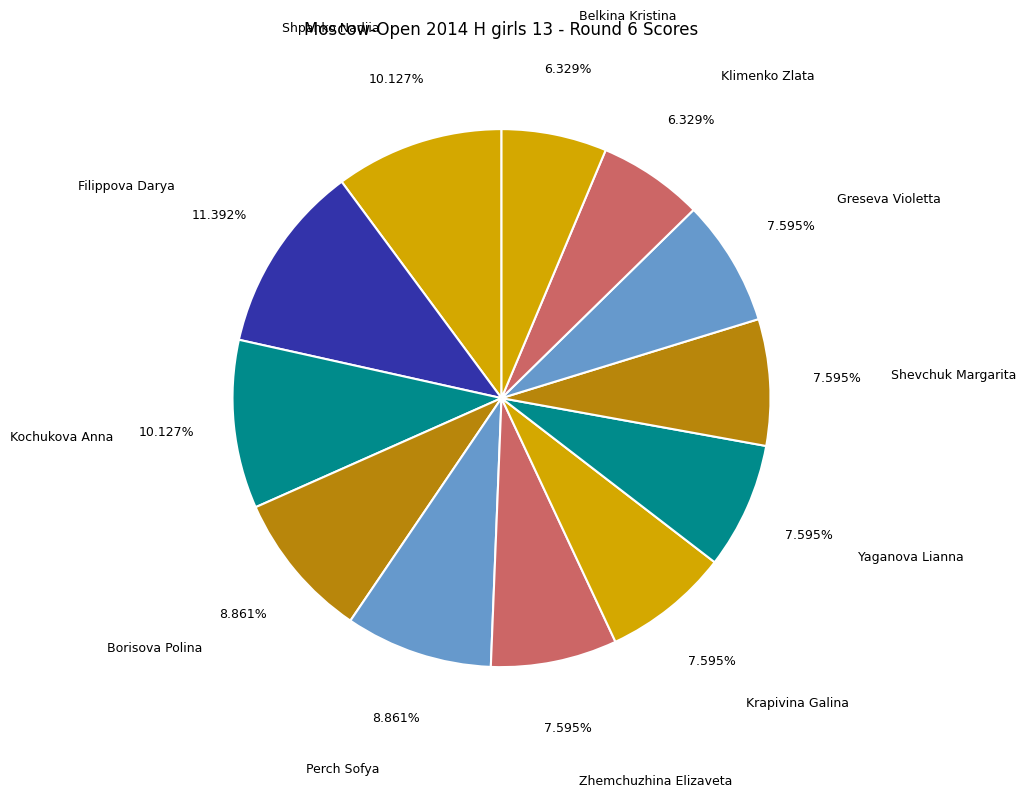

The Greseva Violetta slice represents 1% of the pie. True or false?

False